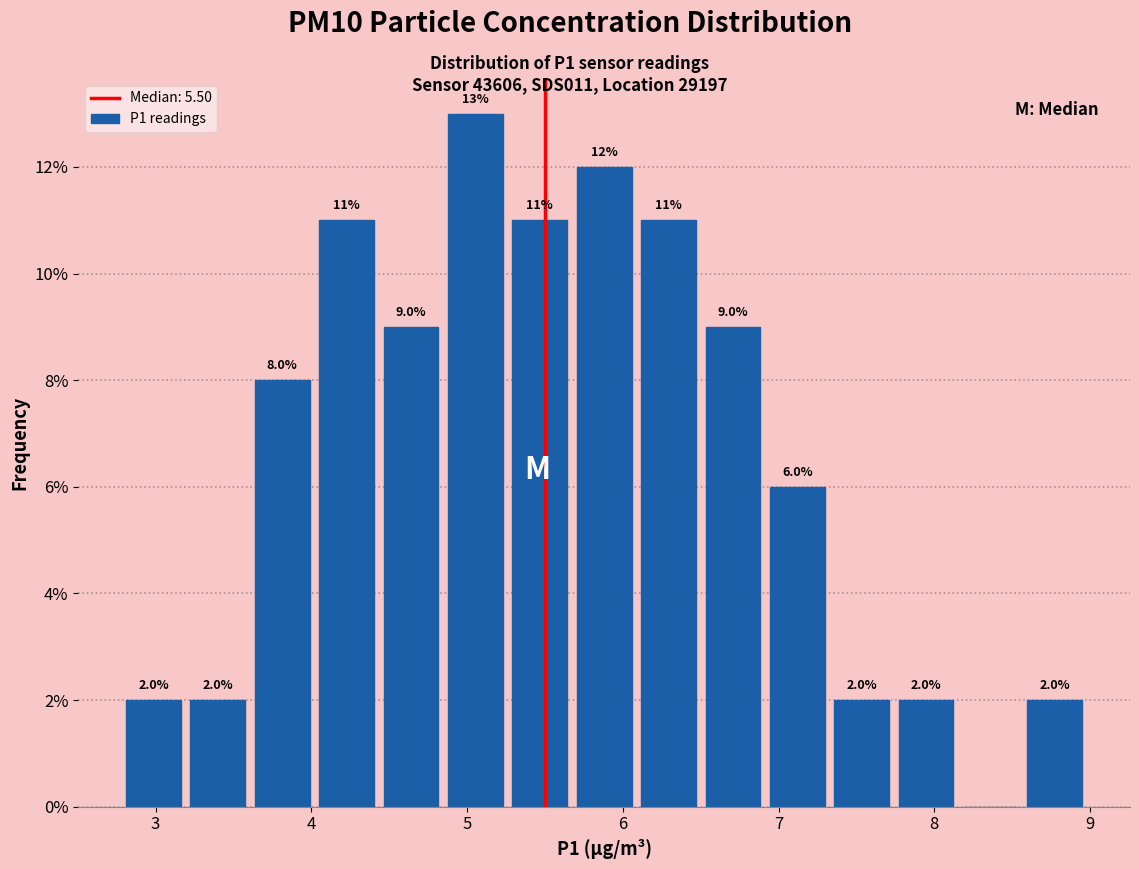

Which range on the x-axis has the tallest bar?

4.8 to 5.3